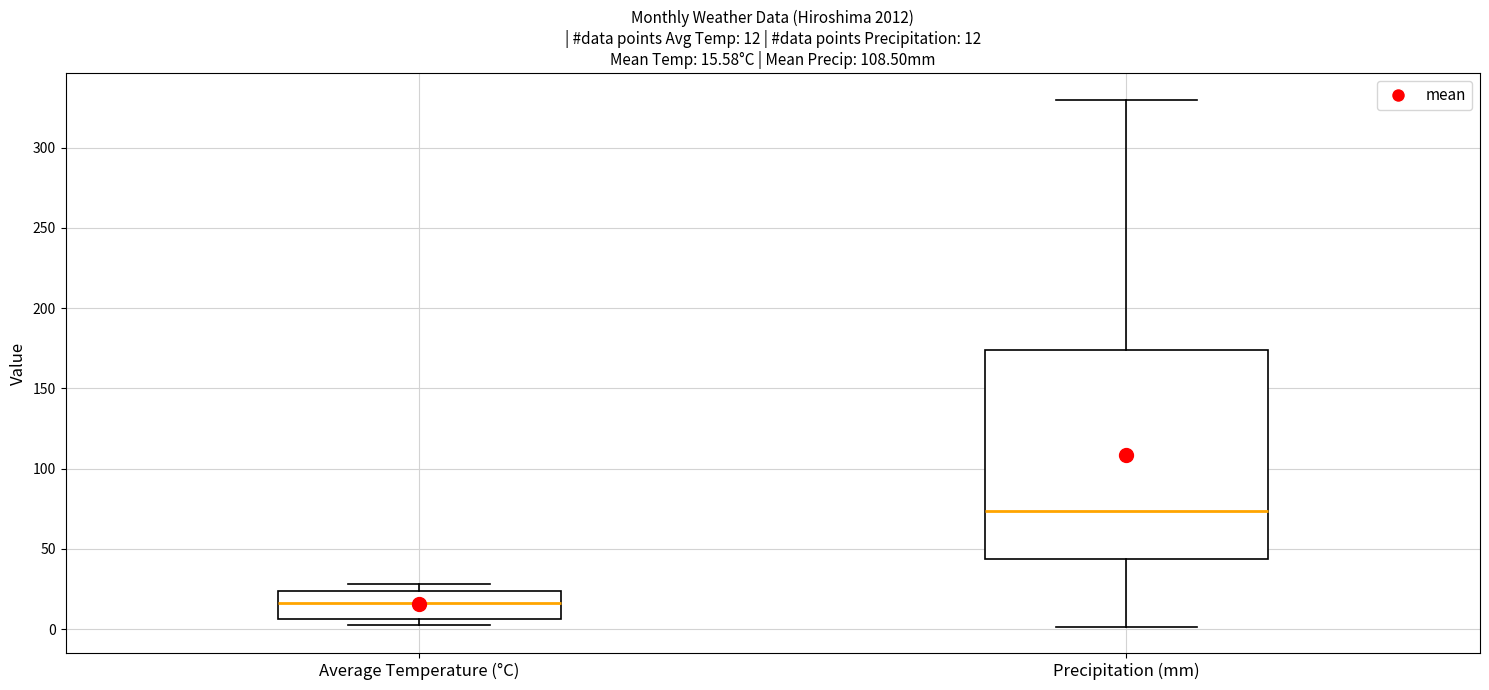

Which box has the highest median line?

Precipitation (mm)